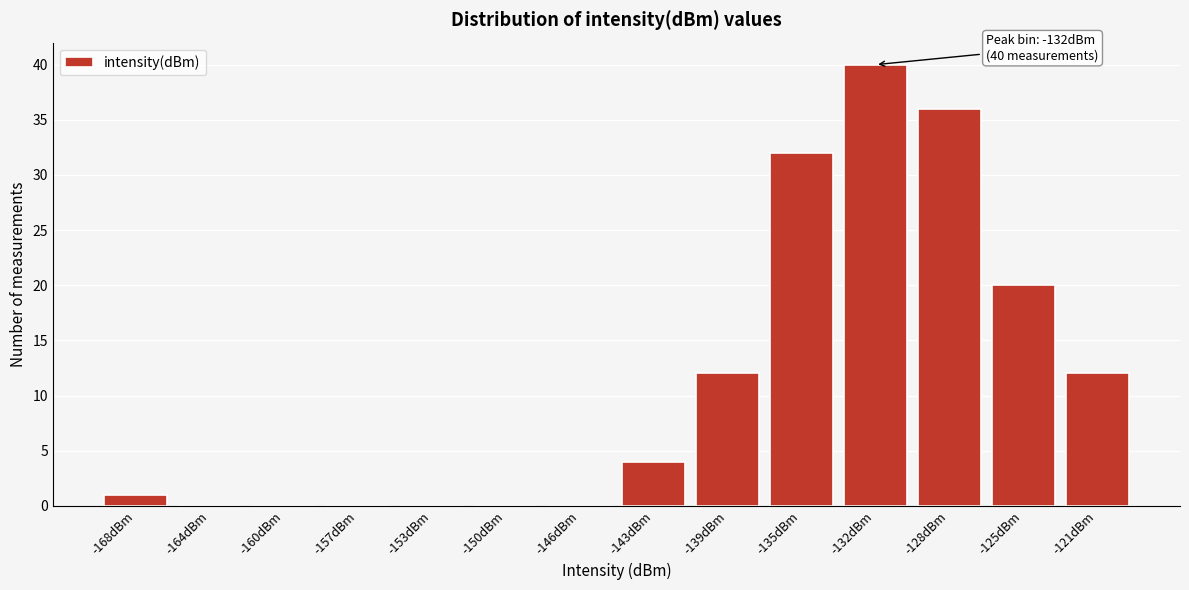

Reading left to right, list all the values displayed in this chart.

-168dBm=1	-164dBm=0	-160dBm=0	-157dBm=0	-153dBm=0	-150dBm=0	-146dBm=0	-143dBm=4	-139dBm=12	-135dBm=32	-132dBm=40	-128dBm=36	-125dBm=20	-121dBm=12